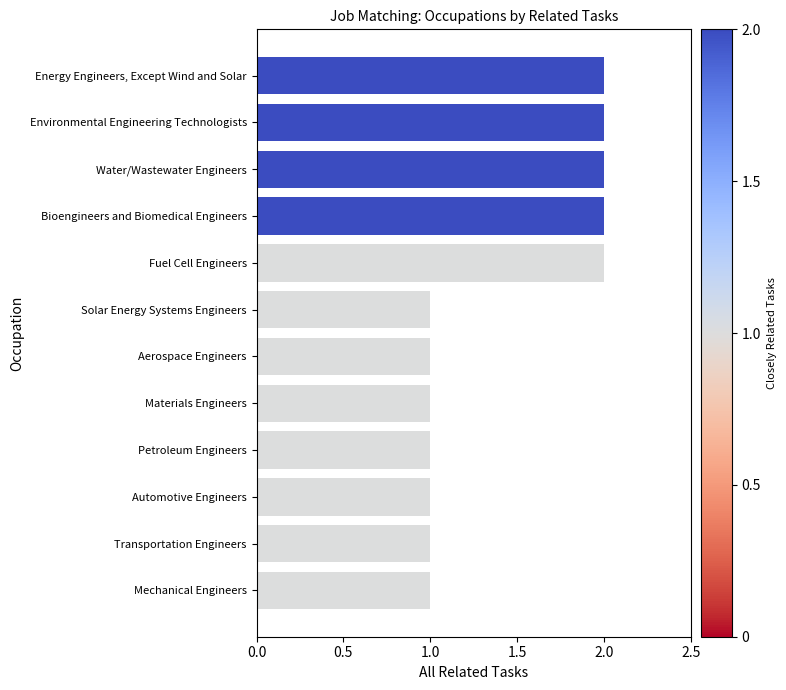

Between Energy Engineers, Except Wind and Solar and Solar Energy Systems Engineers, which is larger?

Energy Engineers, Except Wind and Solar